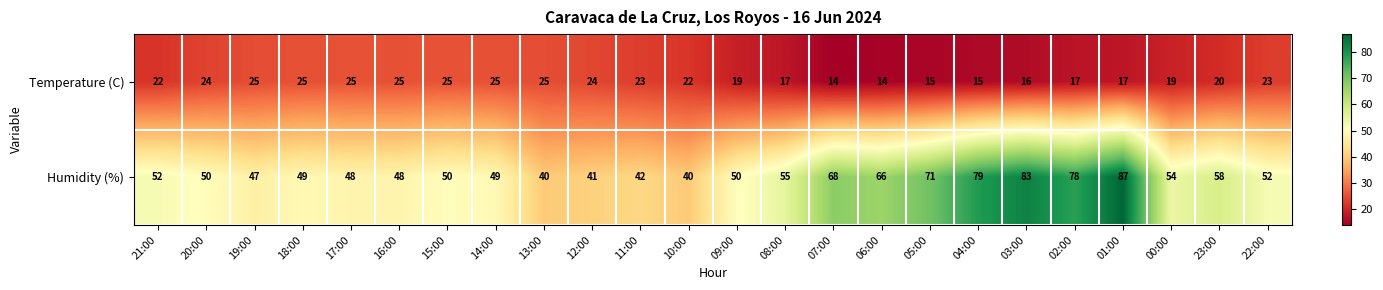

What is the minimum value shown in the chart?

14